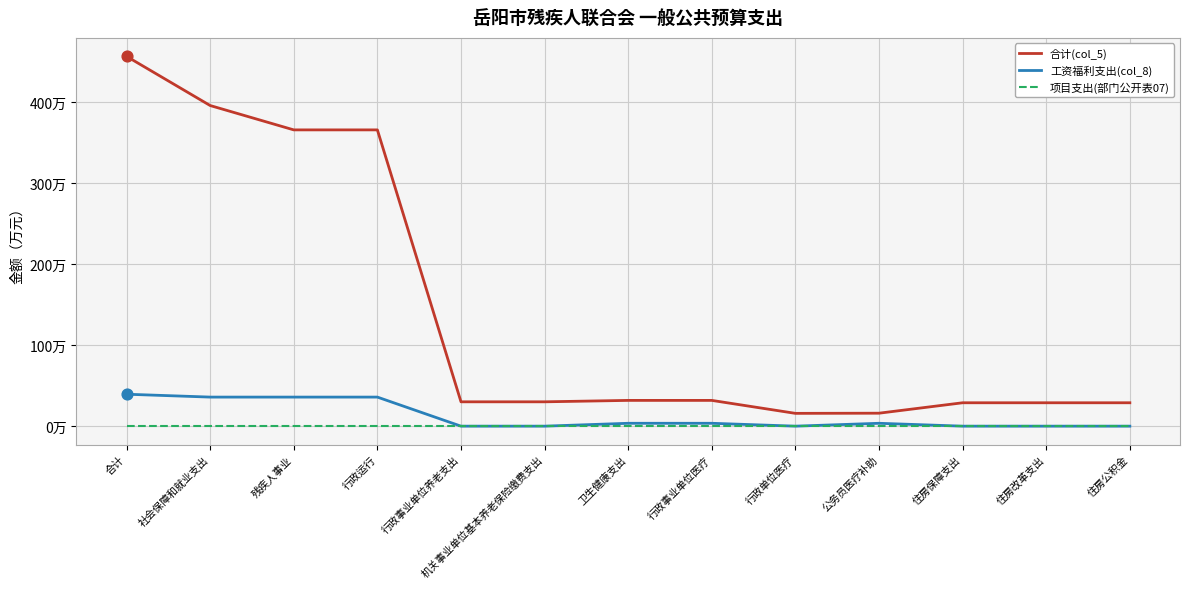

Is the value of 项目支出(部门公开表07) at 行政事业单位养老支出 greater than the value of 合计(col_5) at 行政运行?

No